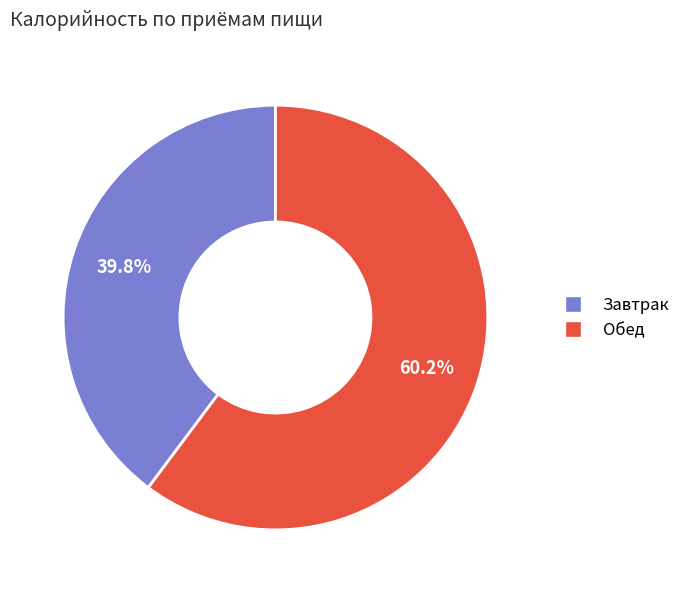

To the nearest percent, what portion does Завтрак represent?

40%